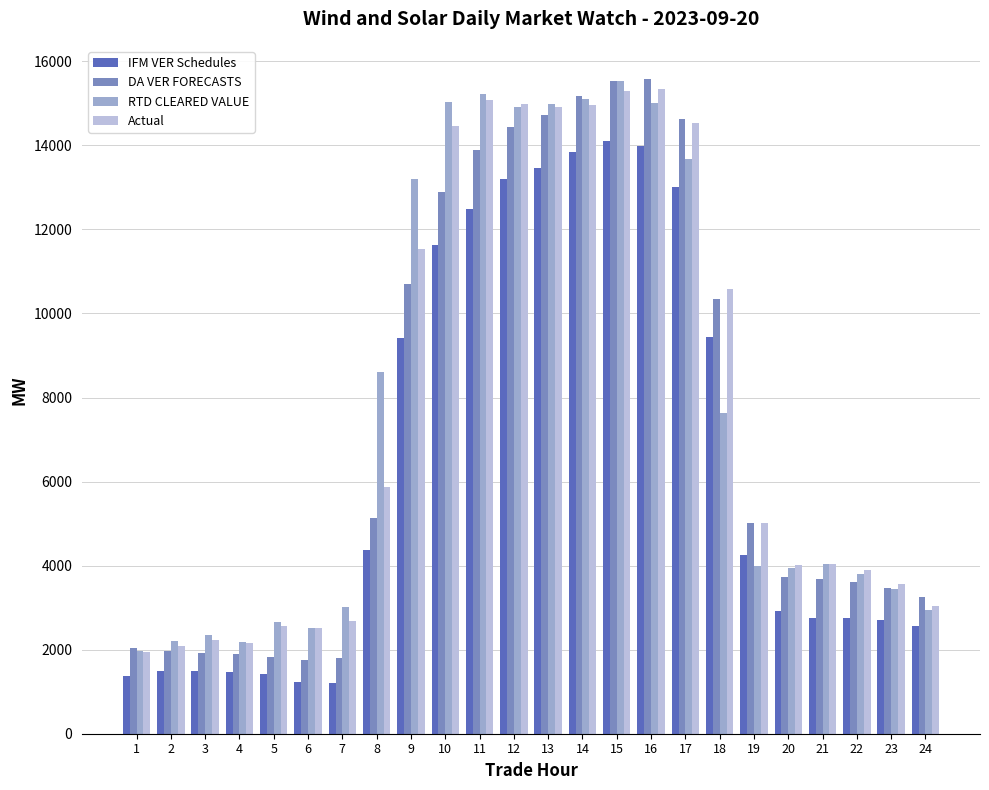

At how many categories does at least one series exceed 6298?

11